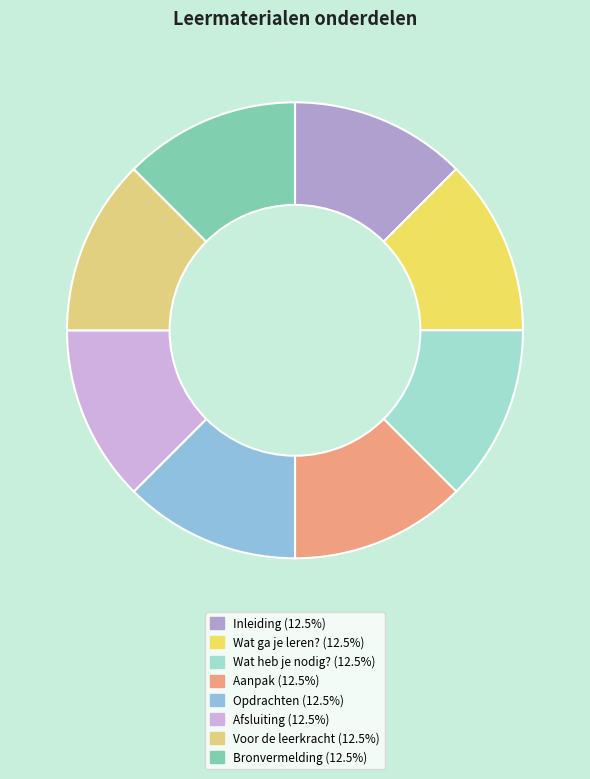

To the nearest percent, what percentage of the pie is Opdrachten?

12%